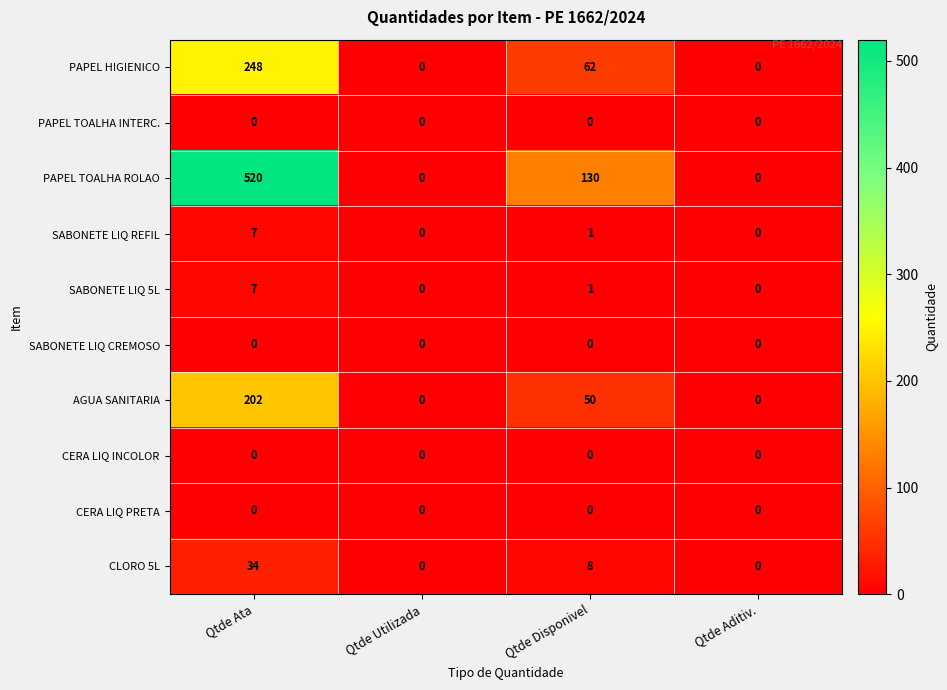

Which series has the largest total across all categories?

PAPEL TOALHA ROLAO